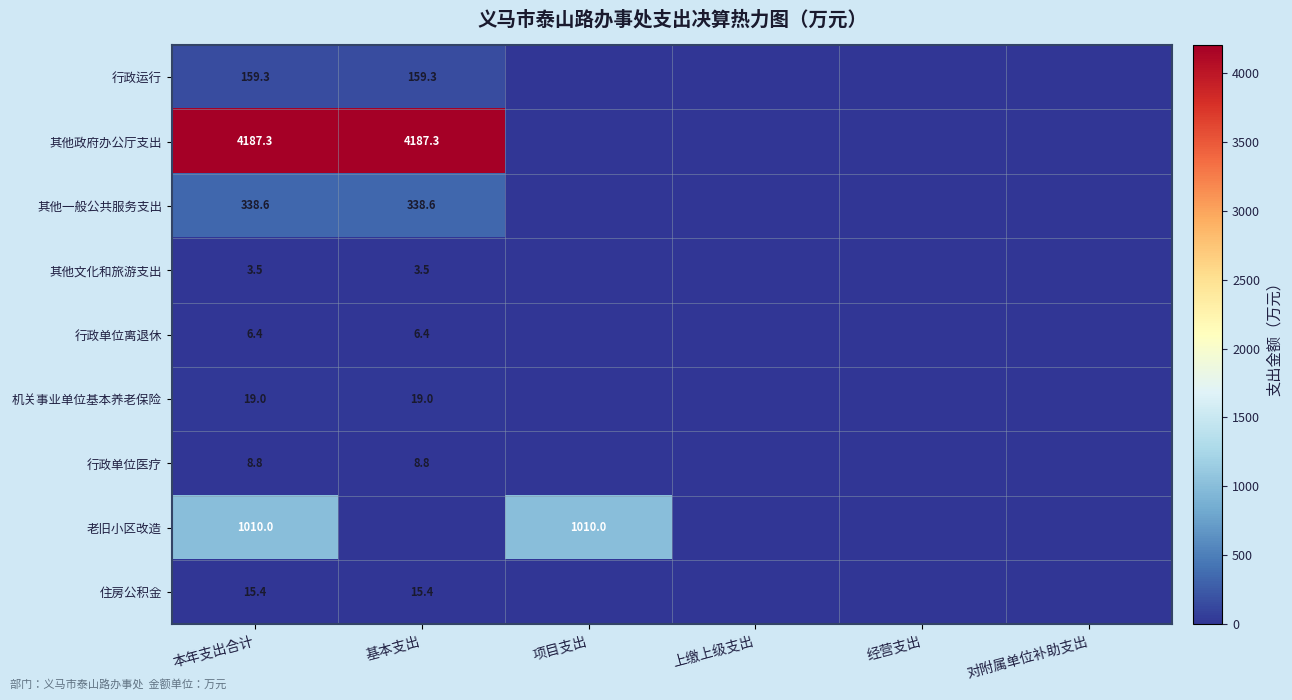

The value of 其他政府办公厅支出 at 基本支出 is 4187.3. True or false?

True